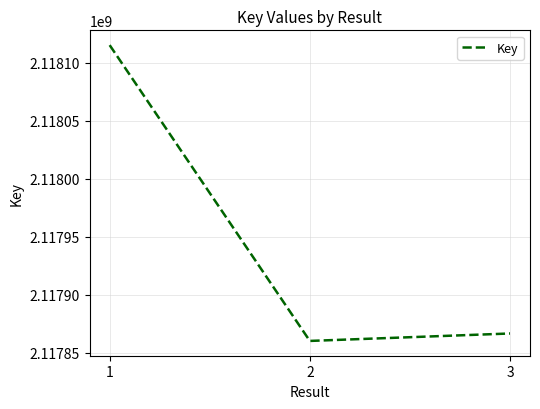

What is the change in value from 1 to 3?

-248633